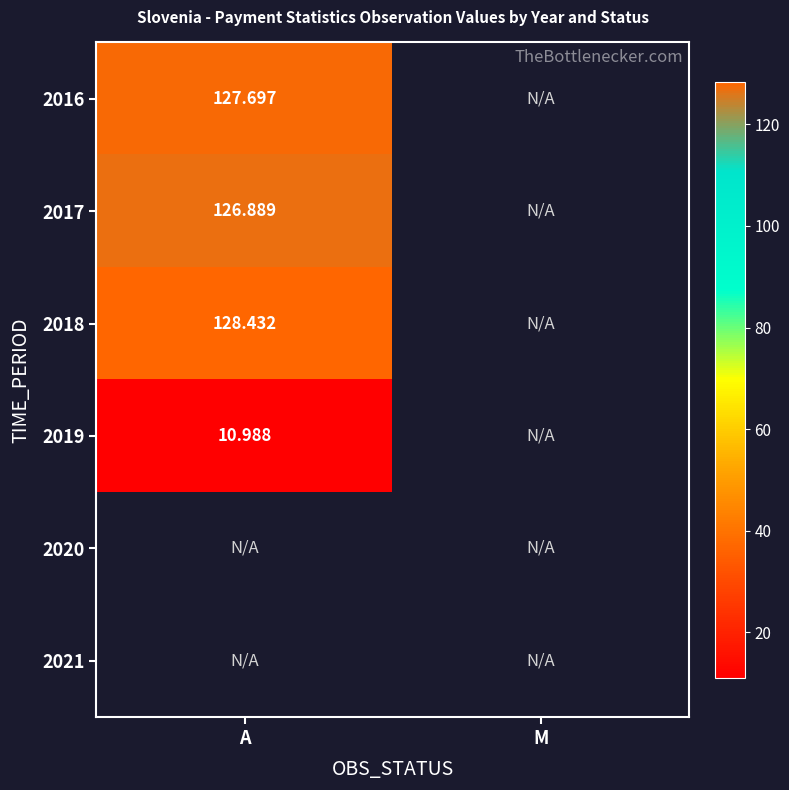

Which category has the highest value across all series?

A